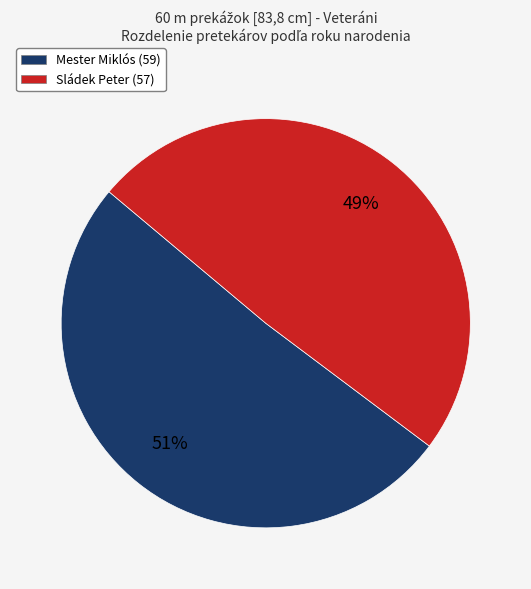

Which slice is the largest?

Mester Miklós